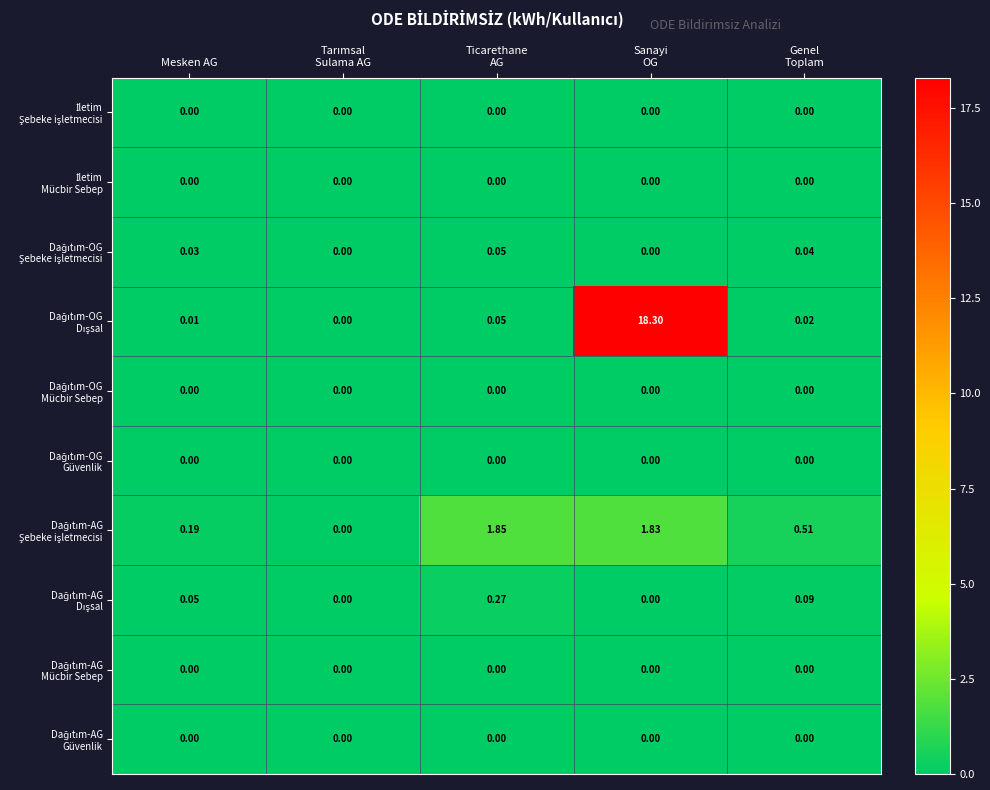

How many distinct data groups are displayed?

10